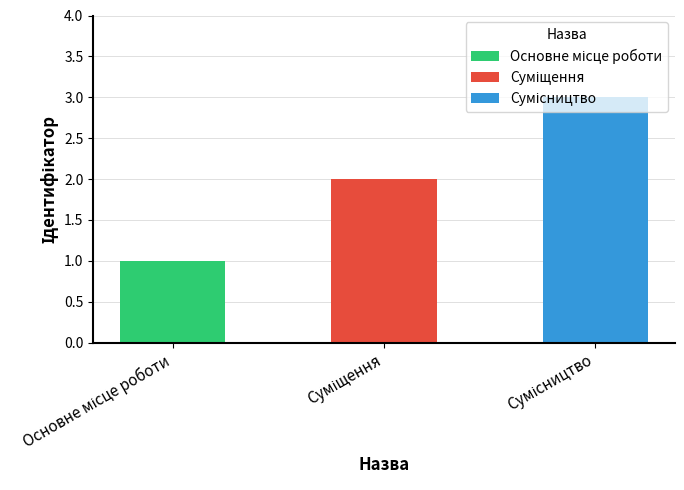

Where is the data nearest to the value 2?

Суміщення